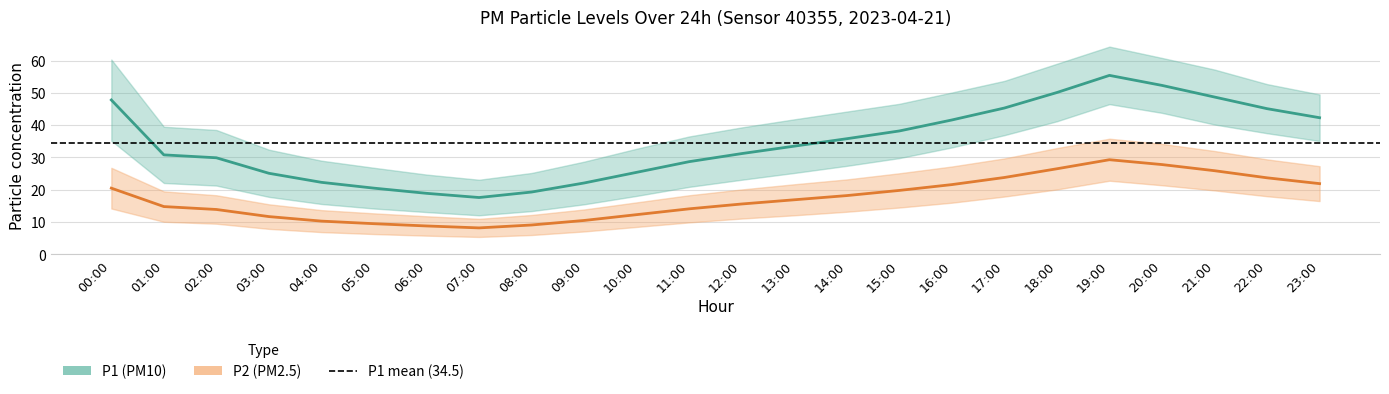

What is the difference between the maximum and second lowest values in the P2 series?

20.5